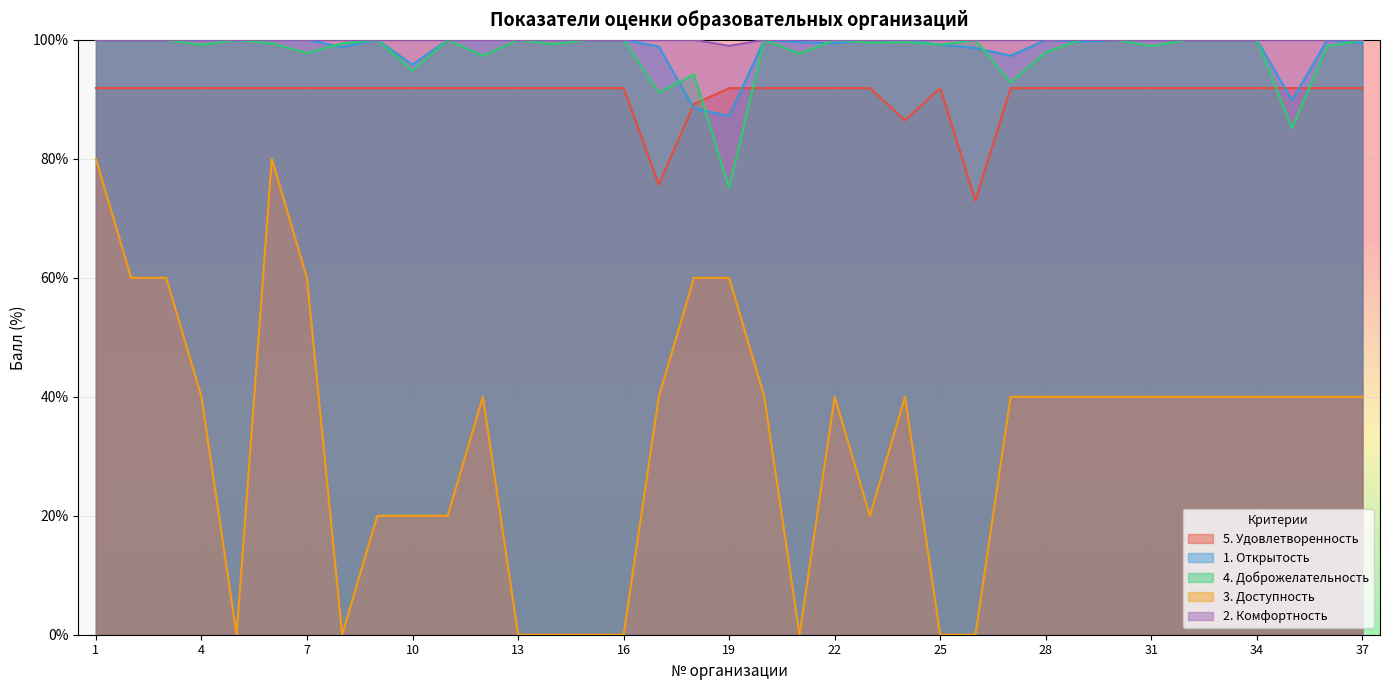

At which label is 5. Удовлетворенность closest to 82?

24